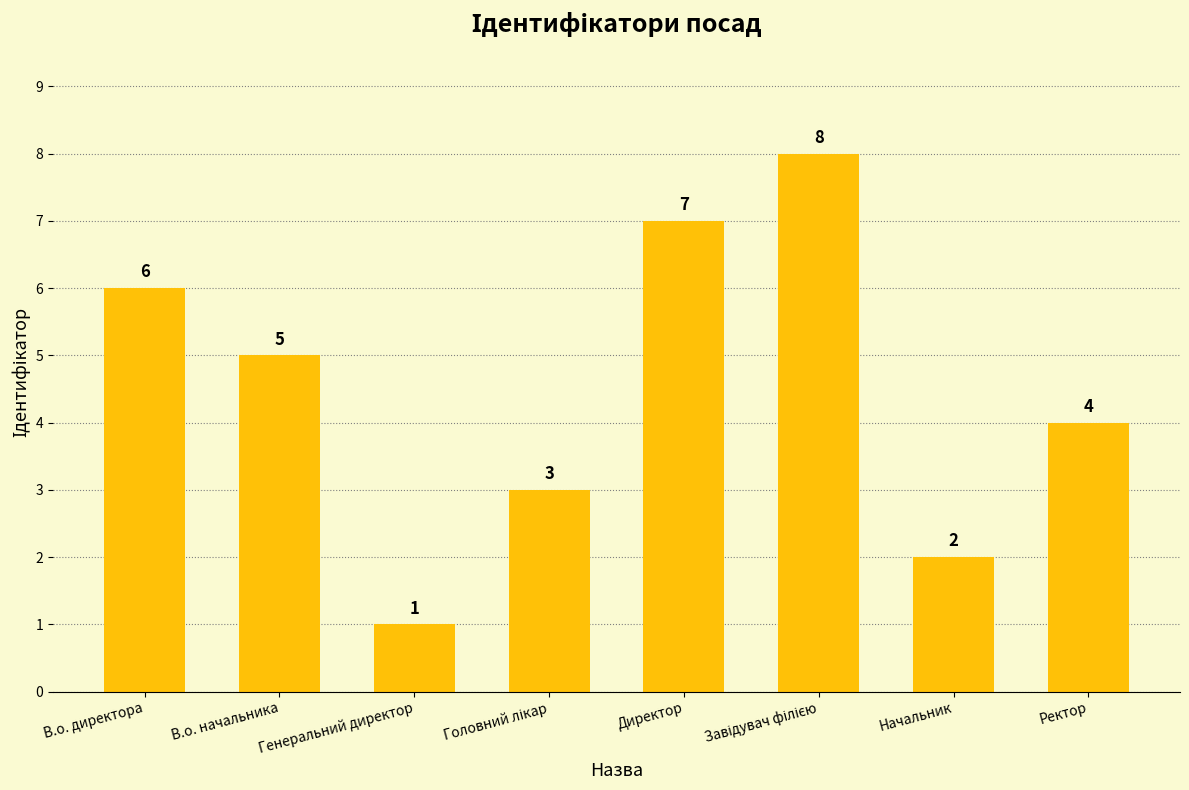

What is the label of the 8th bar from the left?

Ректор